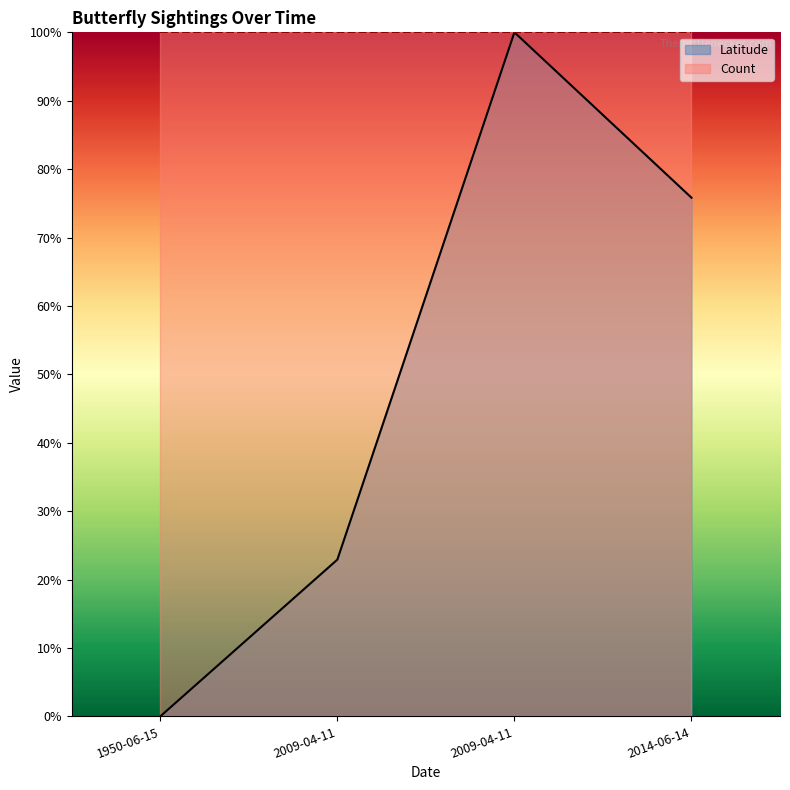

Which category has the lowest value across all series?

1950-06-15